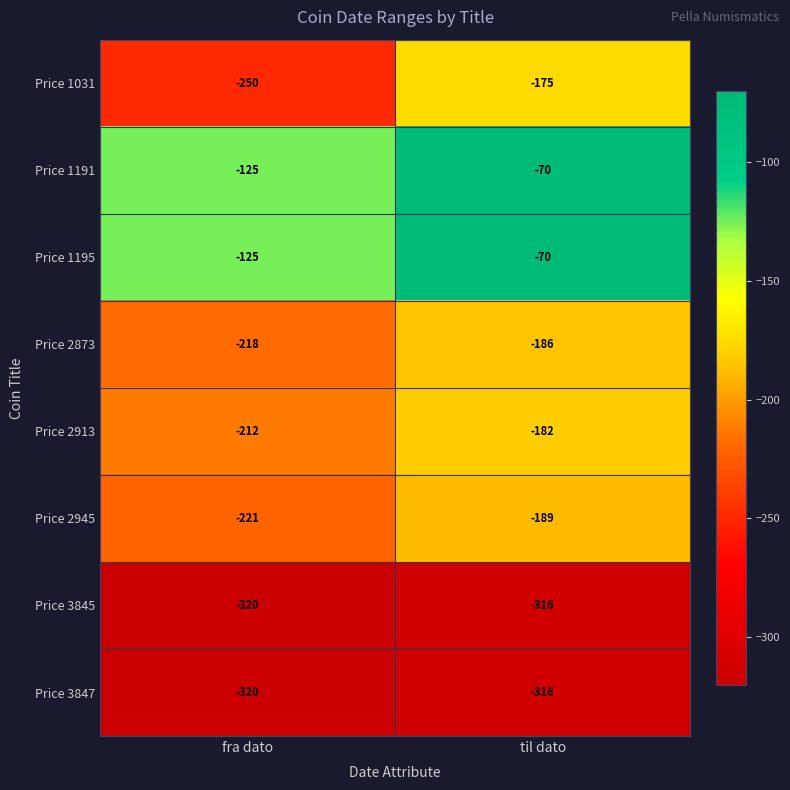

Is the value of Price 2873 at fra dato greater than the value of Price 3847 at fra dato?

Yes